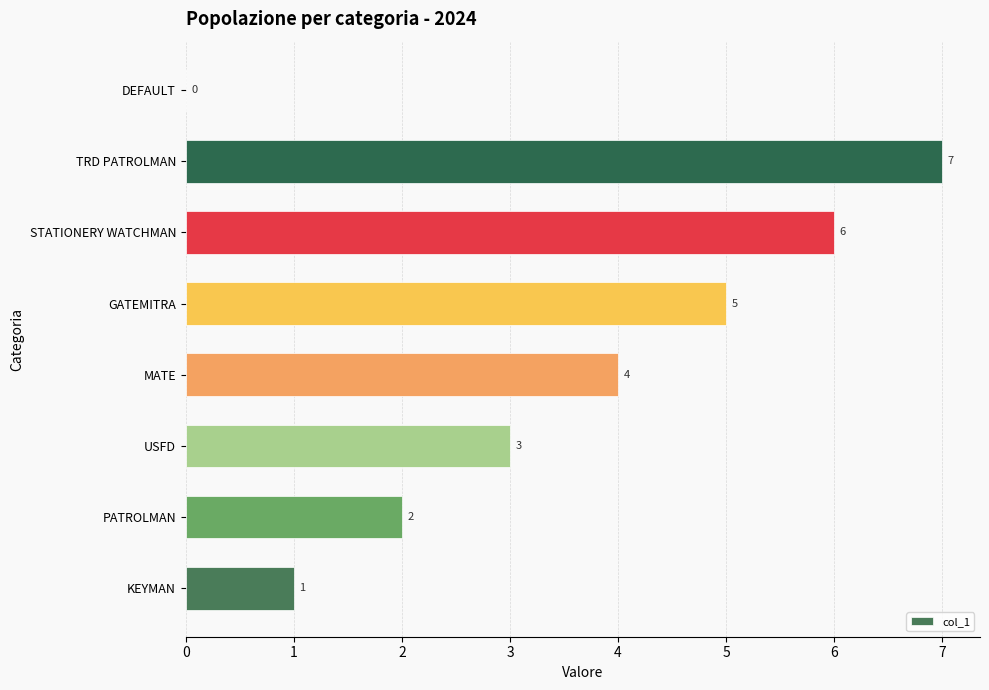

What is the maximum value shown in the chart?

7